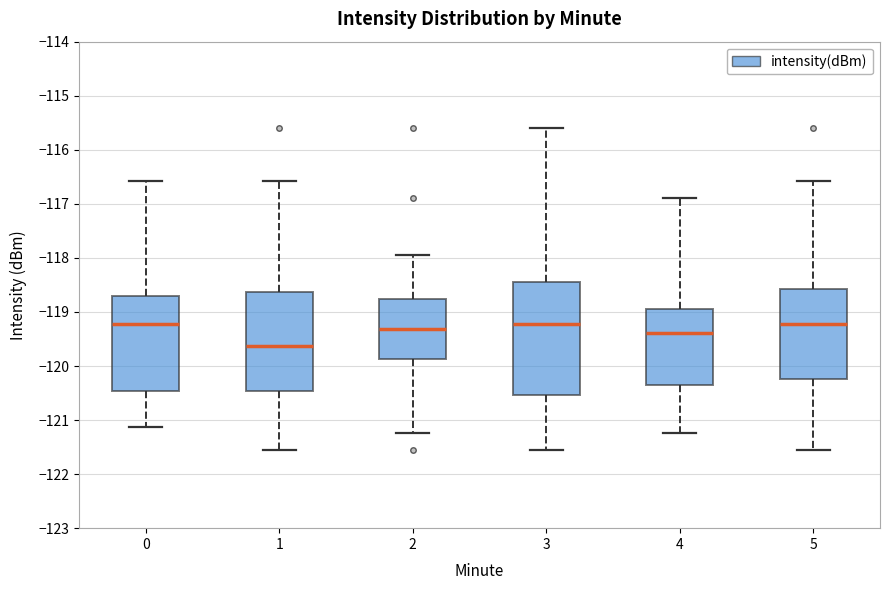

Where does the lower whisker of the box at x = 2 end on the y-axis? The values are not printed on the chart, so give them approximately, as read against the axis.

-121.2